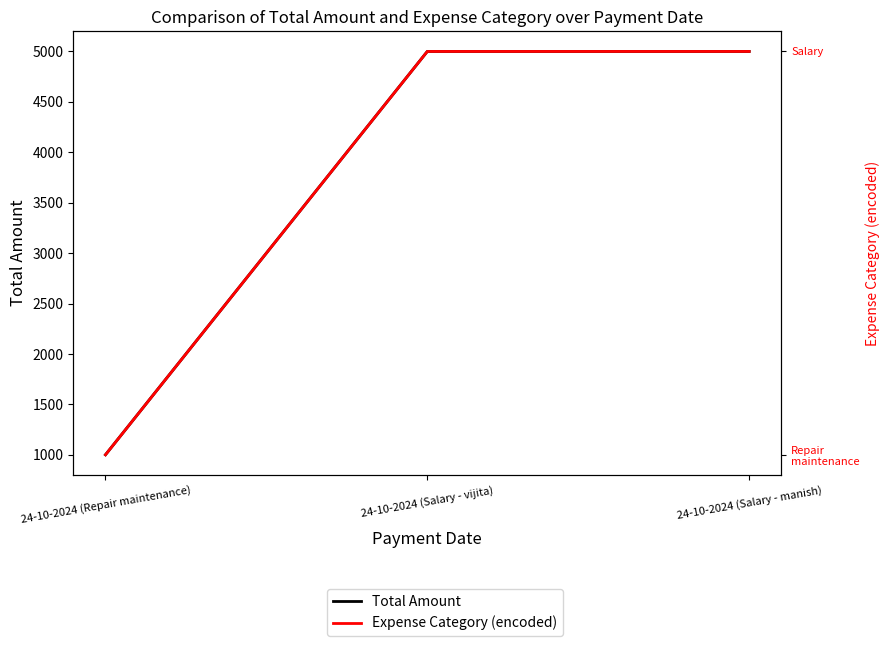

Which has a higher value, 24-10-2024 (Salary - manish) or 24-10-2024 (Repair maintenance)?

24-10-2024 (Salary - manish)